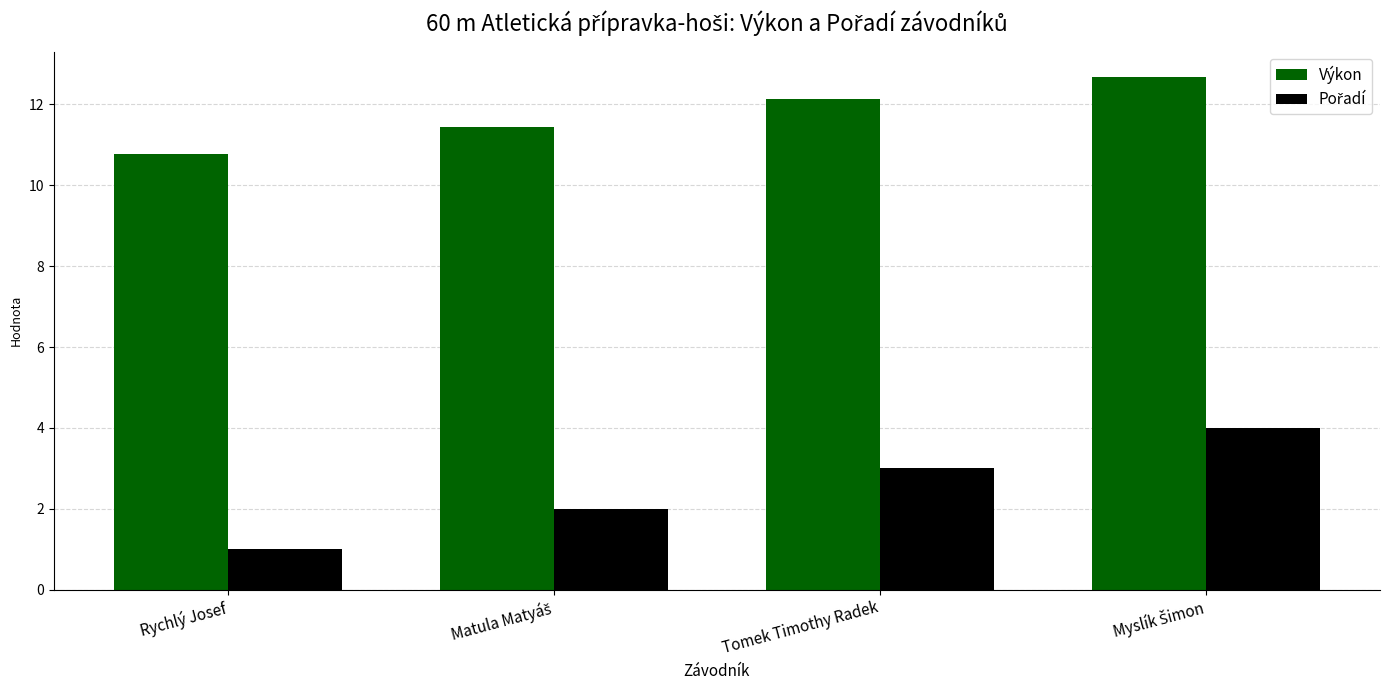

What is the difference between the maximum and minimum values in the Výkon series?

1.9